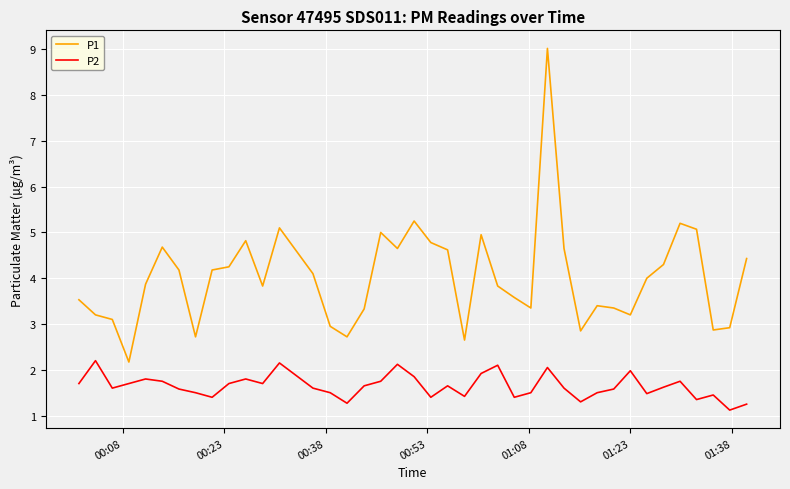

Which series has the largest range (max minus min)?

P1